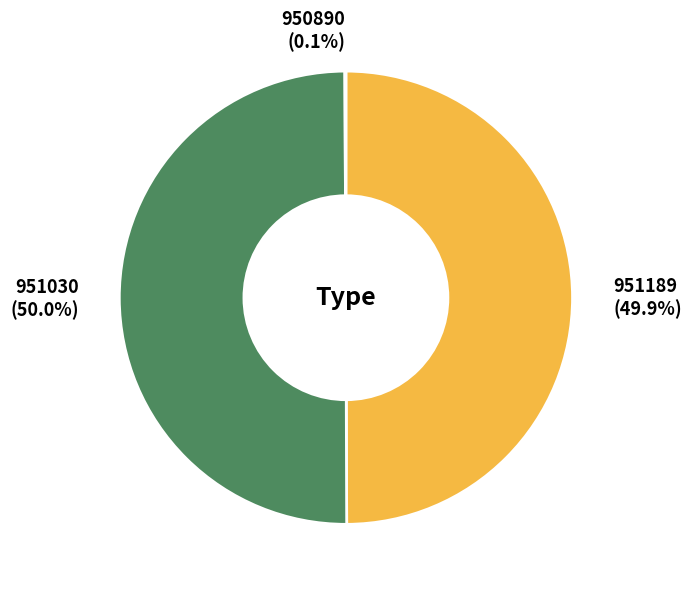

Is the sum of 951030 and 951189 greater than half?

Yes